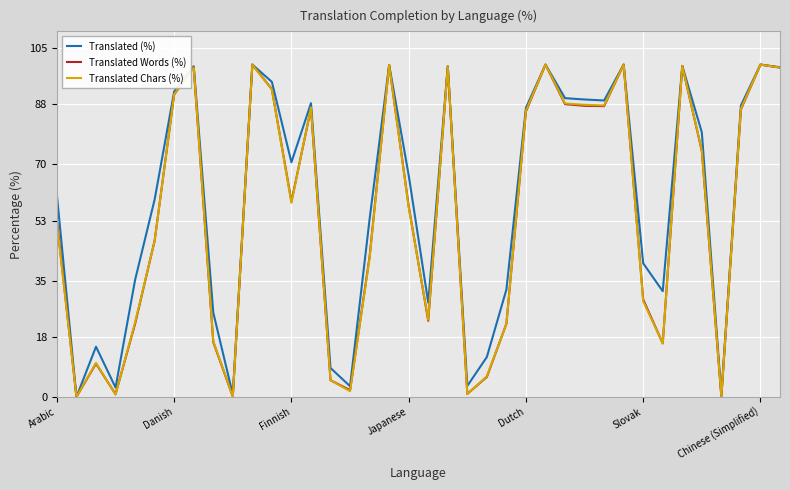

Is this an area chart (filled region under the line)?

No